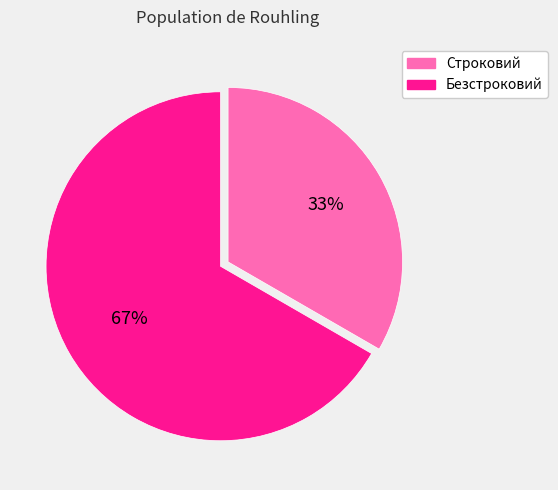

What percentage is the Безстроковий slice, to the nearest percent?

67%